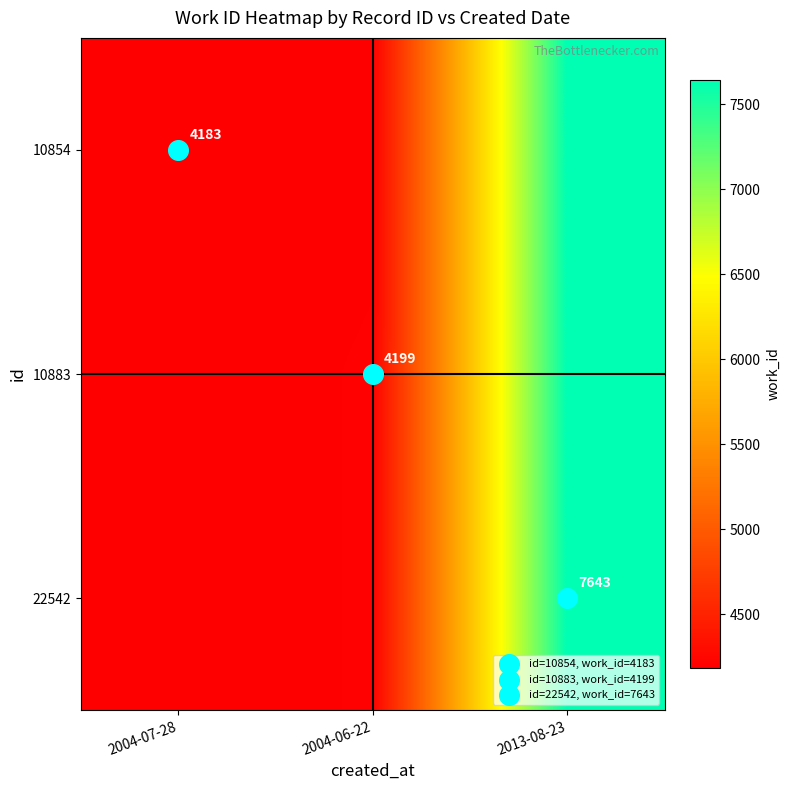

What is the difference between the 22542 values at 2013-08-23 and 2004-06-22?

3444